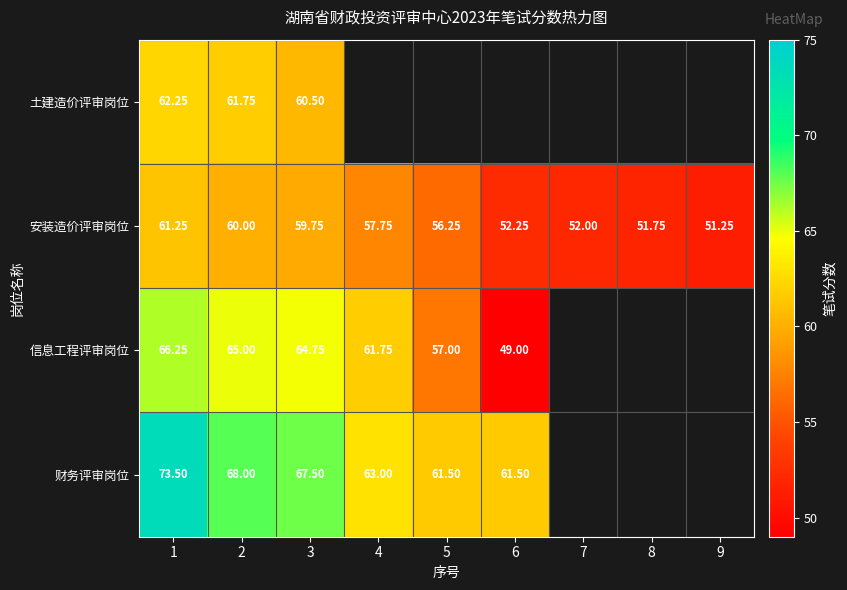

Rank the series at 2 from lowest to highest value.

安装造价评审岗位, 土建造价评审岗位, 信息工程评审岗位, 财务评审岗位